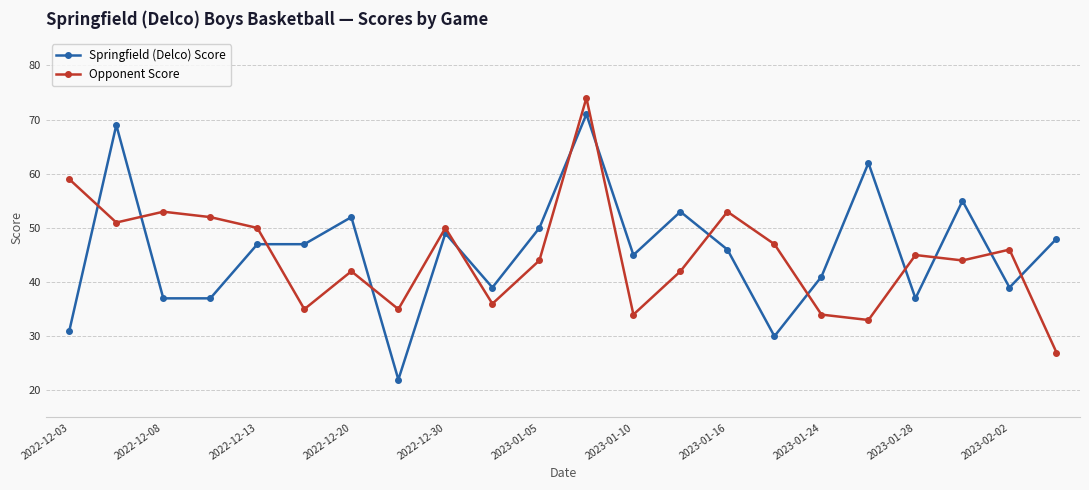

How many lines are shown in the chart?

2